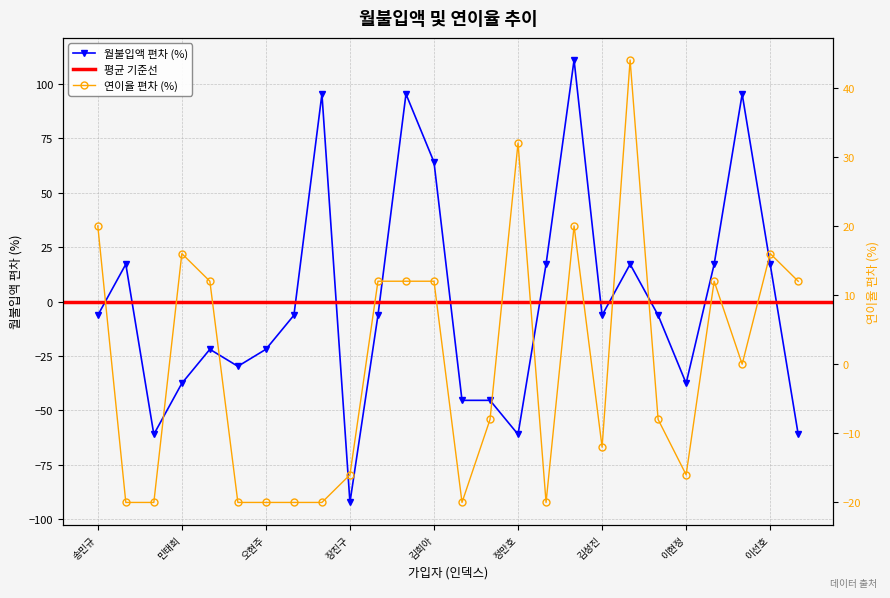

What is the spread (max minus min) of values at 송민규?

26.3